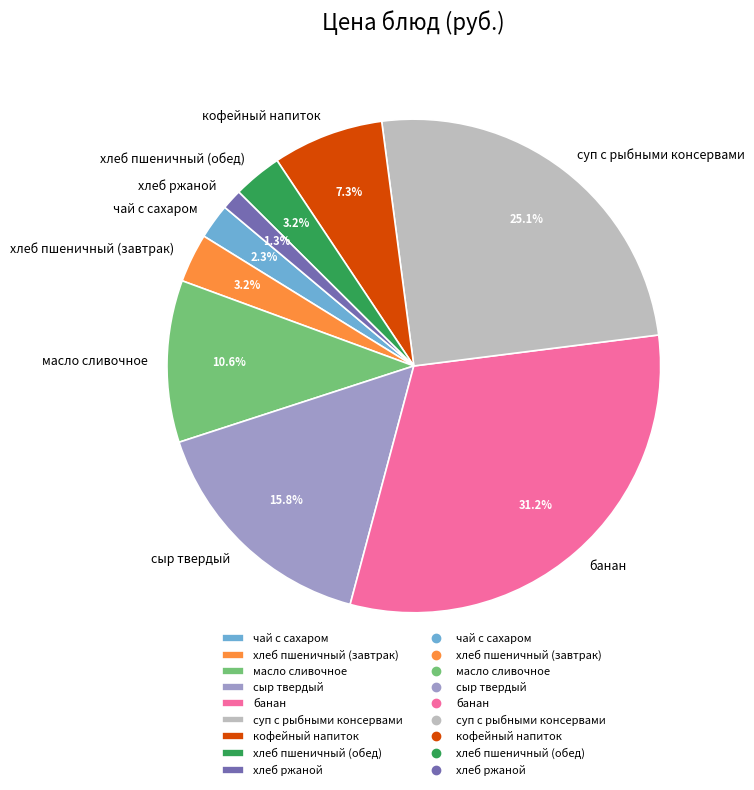

Which slice is the smallest?

хлеб ржаной